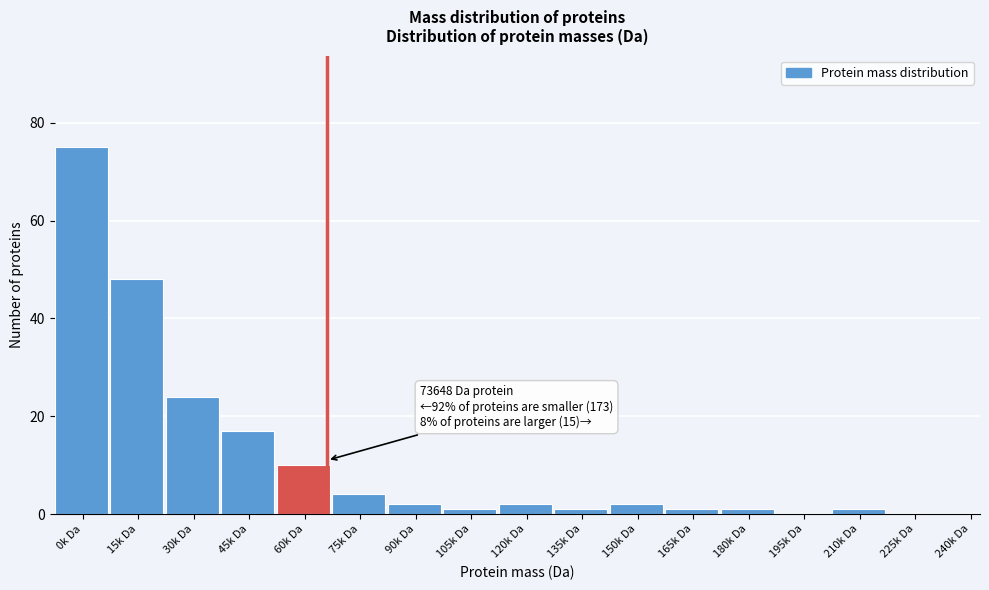

Reading left to right, what are all the values shown in this chart?

0k Da=75	15k Da=48	30k Da=24	45k Da=17	60k Da=10	75k Da=4	90k Da=2	105k Da=1	120k Da=2	135k Da=1	150k Da=2	165k Da=1	180k Da=1	195k Da=0	210k Da=1	225k Da=0	240k Da=0